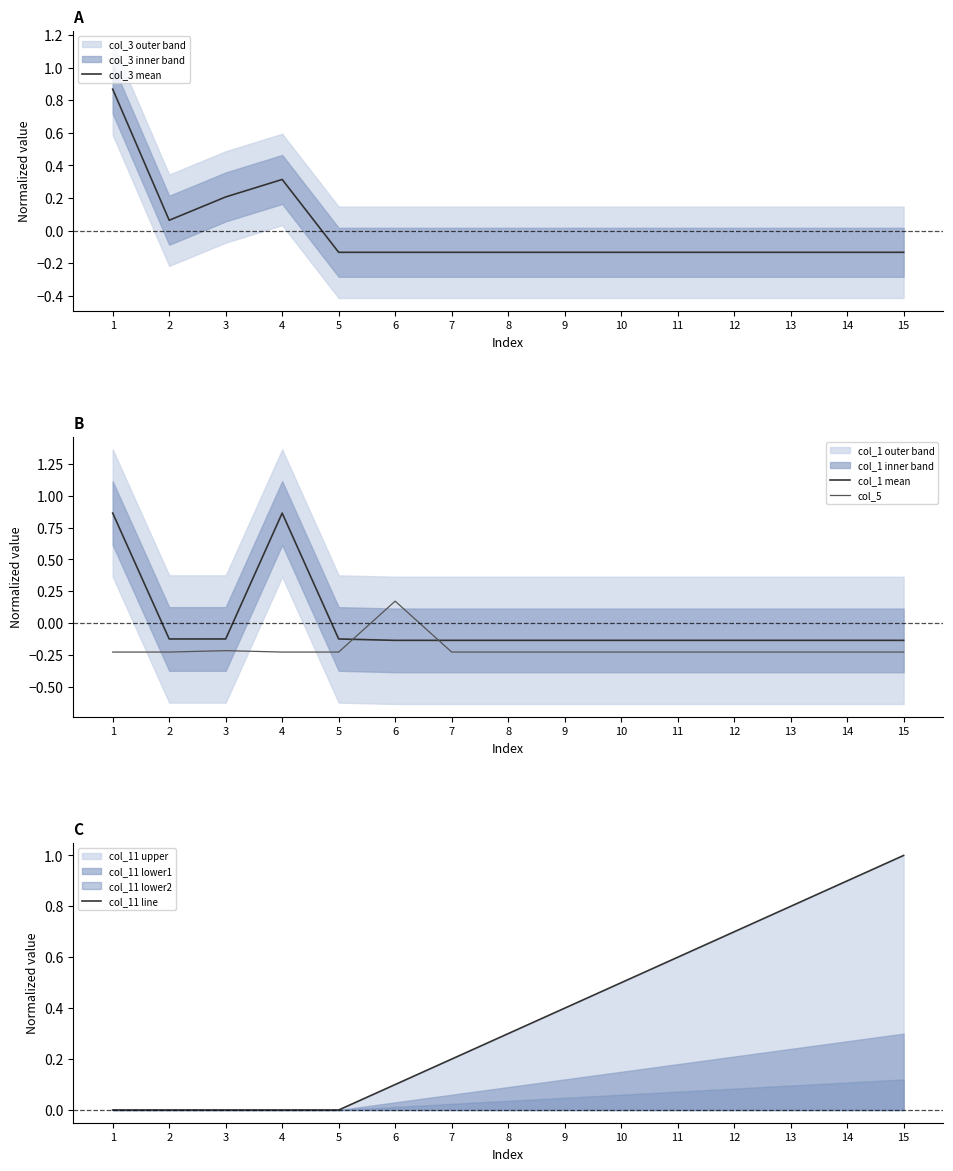

How many intersections are there between col_11 line and col_5?

2